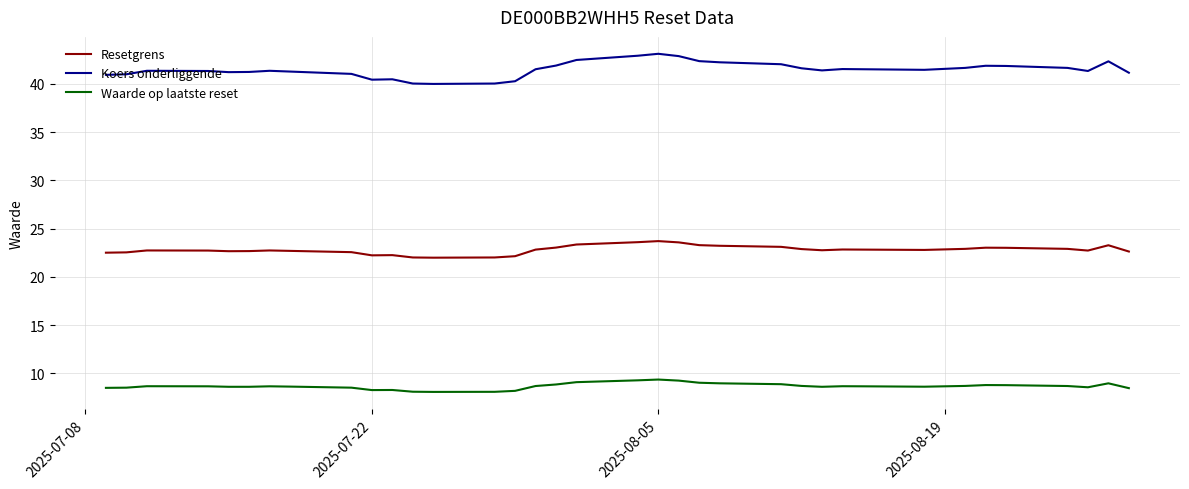

Which series has the largest total across all categories?

Koers onderliggende